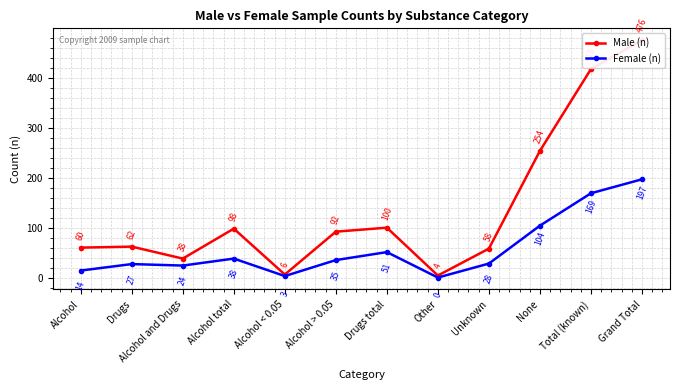

In Male (n), how many points are lower than both neighbors (excluding endpoints)?

3